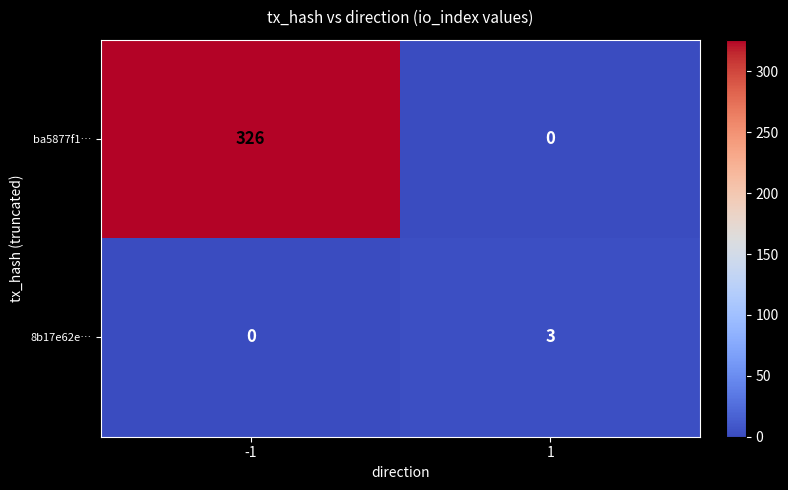

Reading left to right, list all the values displayed in this chart.

ba5877f1…: -1=326	1=0
8b17e62e…: -1=0	1=3